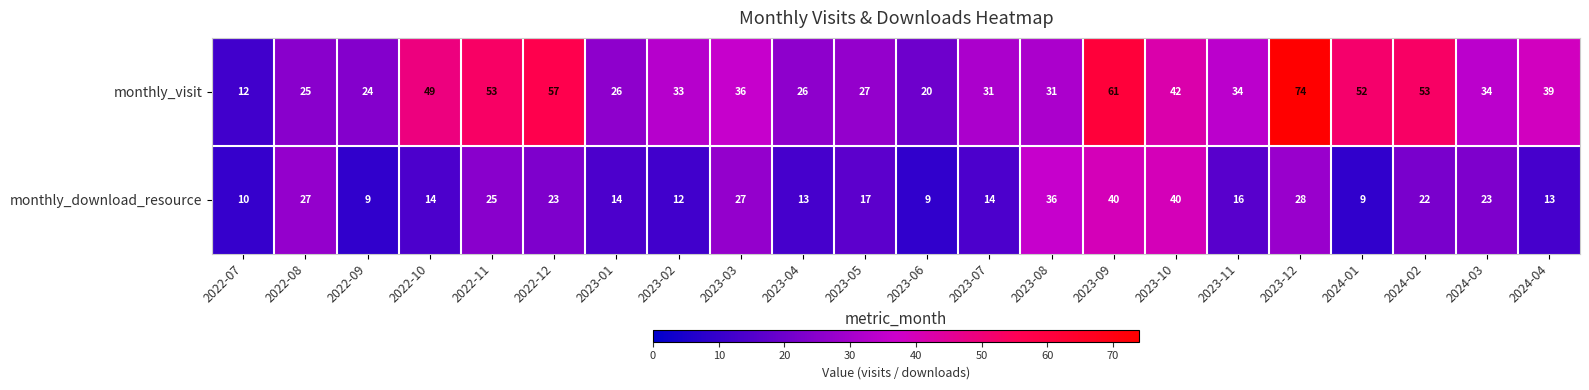

Which category has the highest value in the monthly_visit series?

2023-12